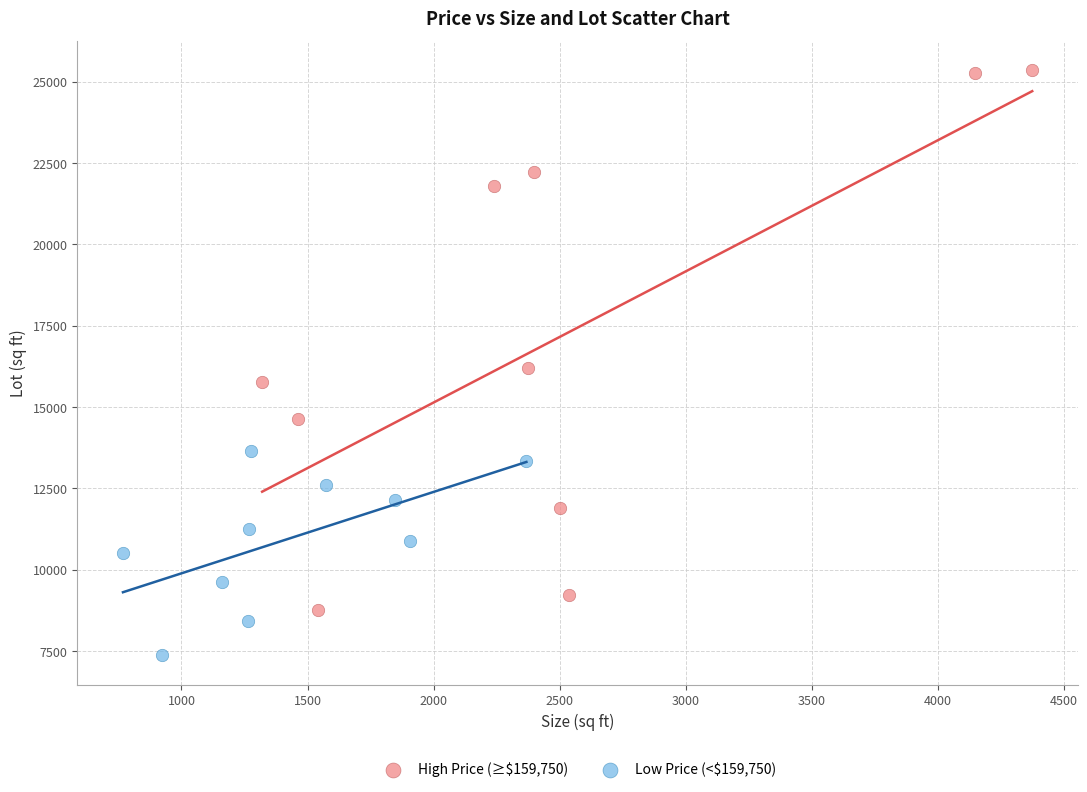

What are all the series names shown in the legend?

High Price (≥$159,750), Low Price (<$159,750)